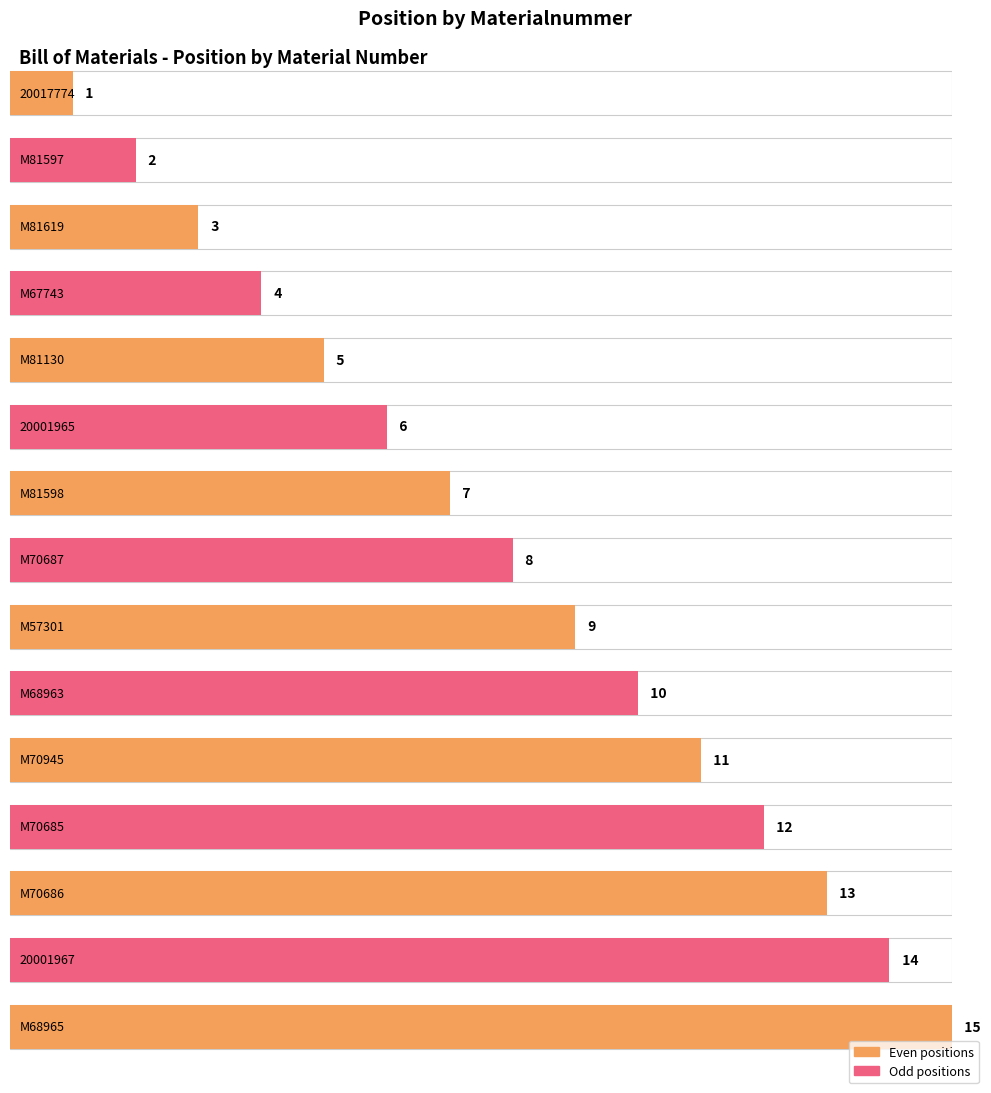

What is the difference between the values at M70945 and 20001965?

5